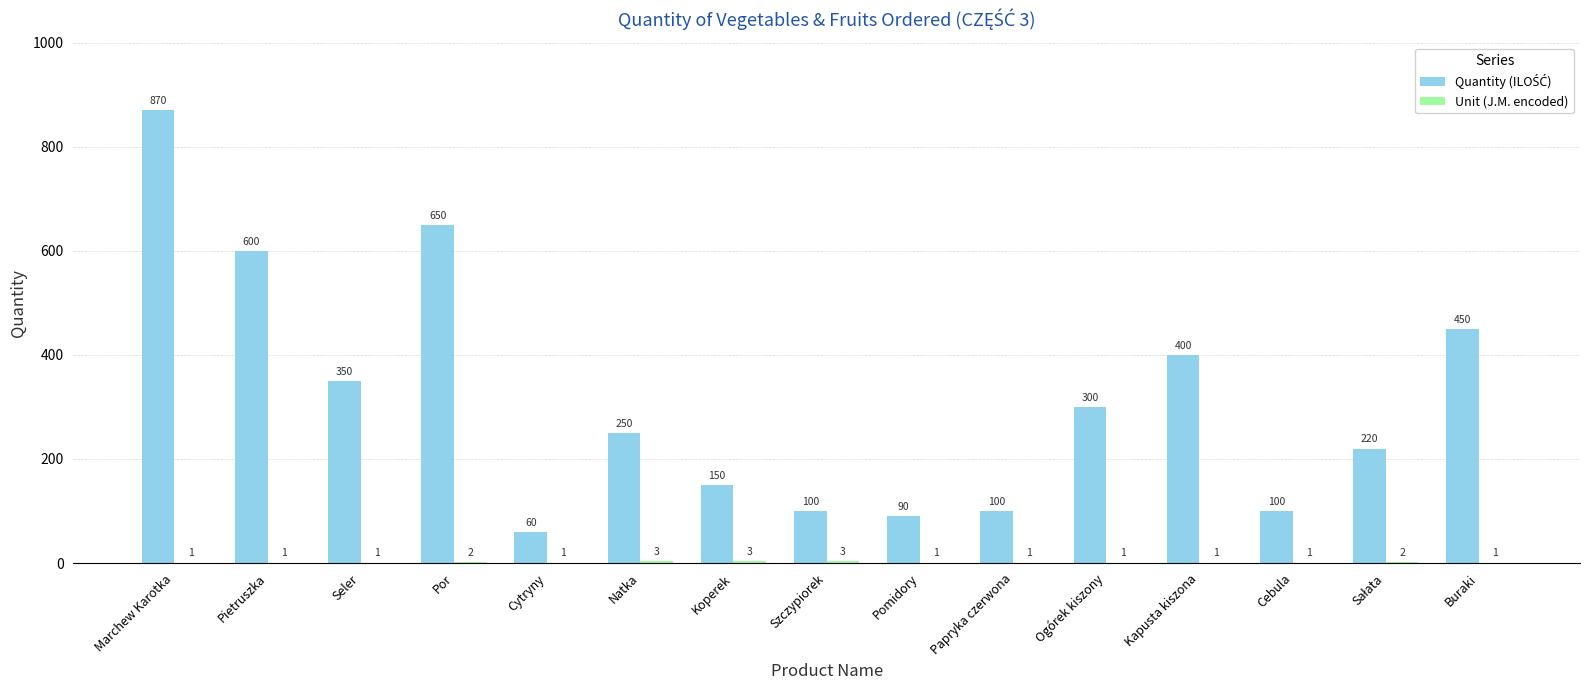

Which category has the highest value across all series?

Marchew Karotka